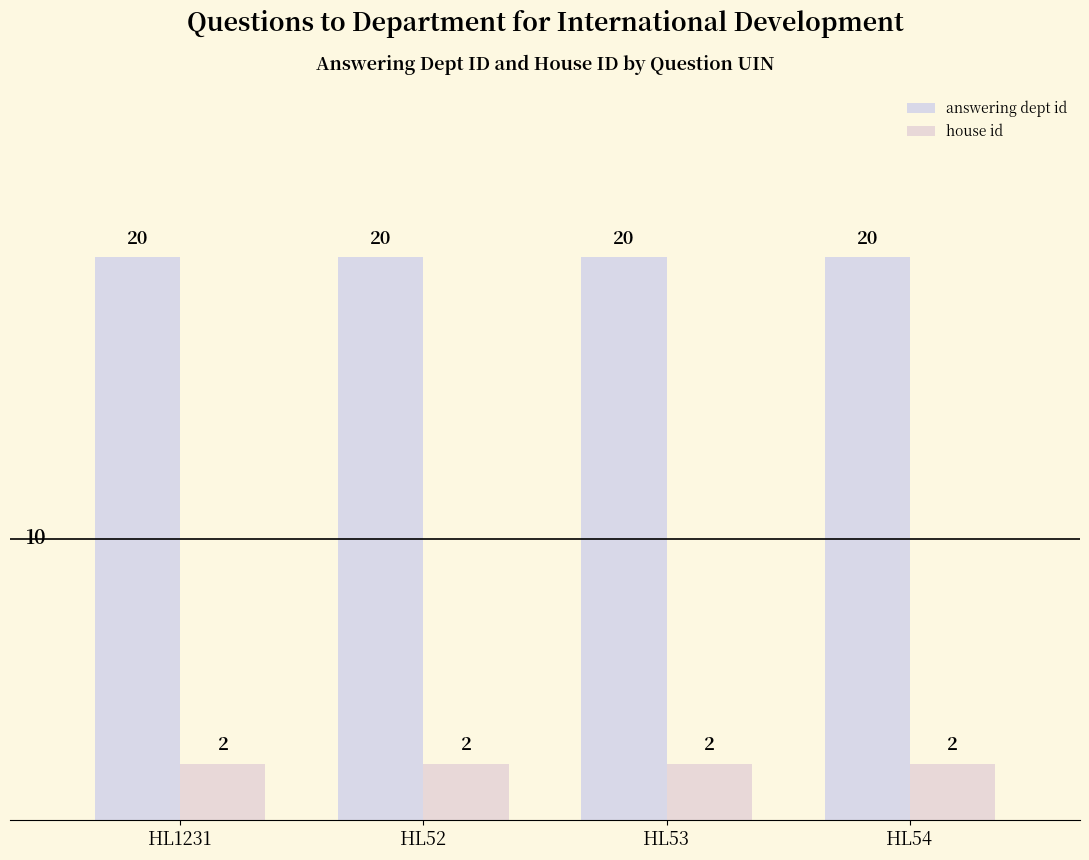

How many groups of bars are there?

4